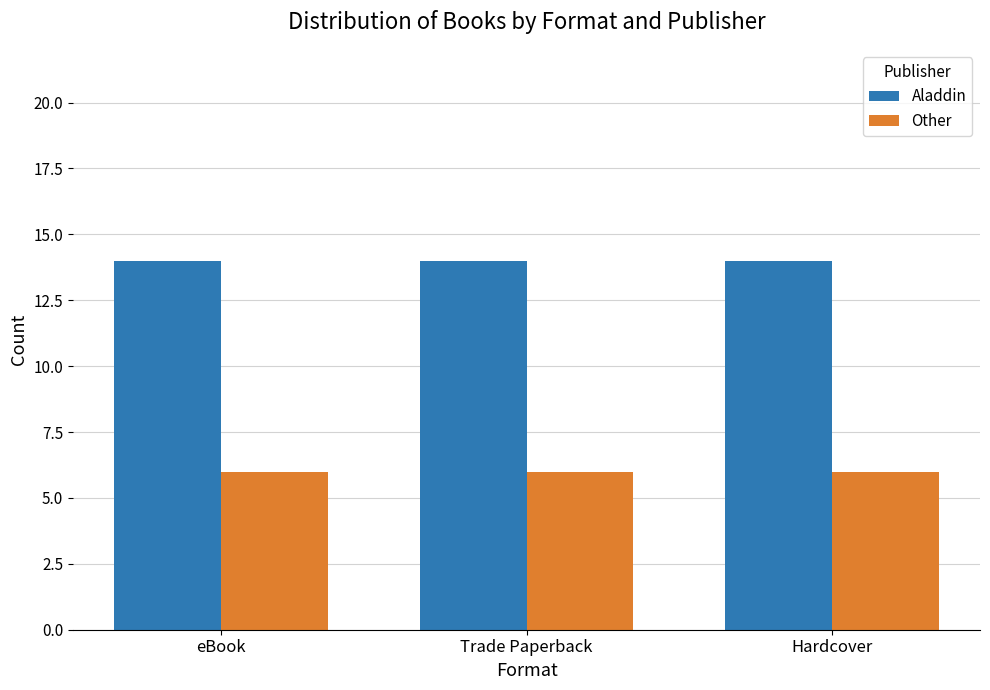

What is the difference between the highest and lowest values at eBook?

8